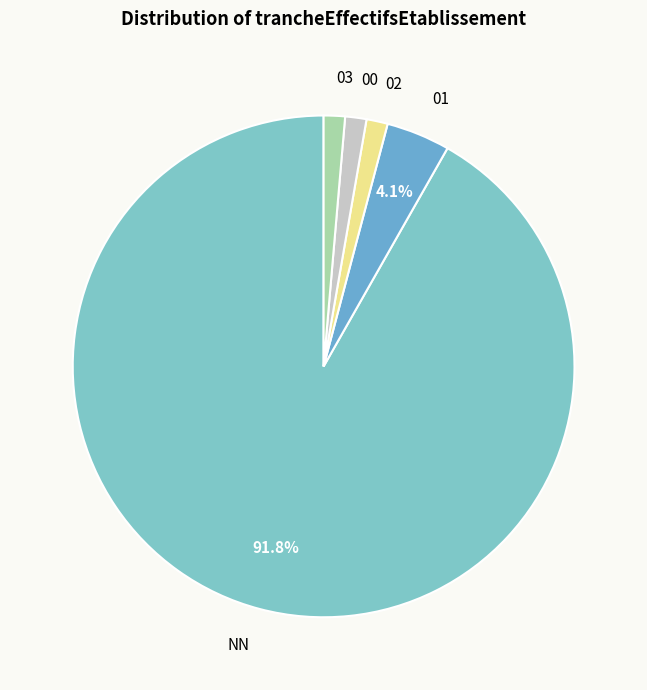

Is the sum of 00 and 03 greater than half?

No